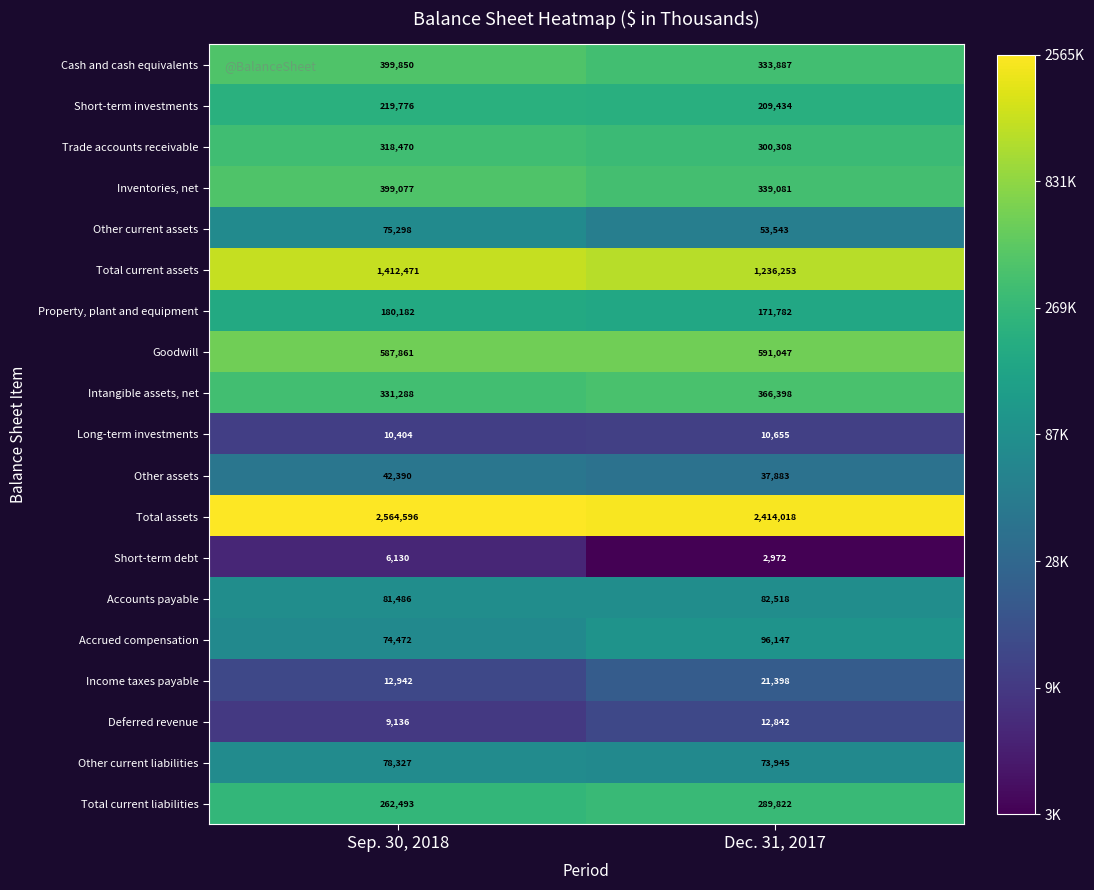

Which series has the largest total across all categories?

Total assets